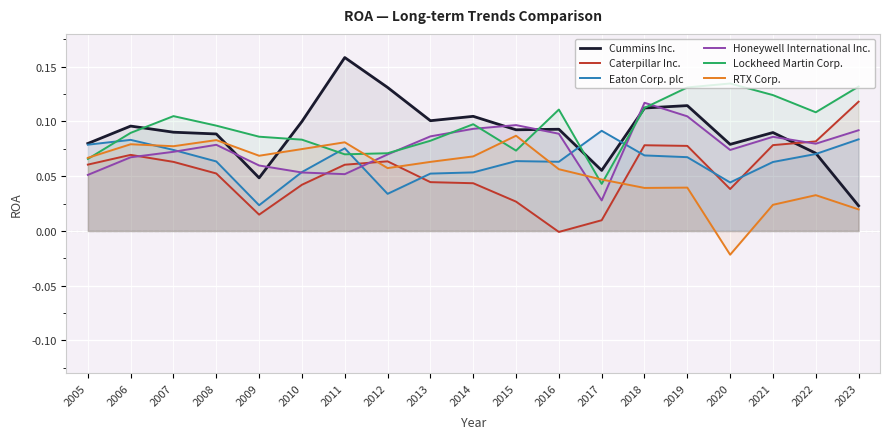

What is the difference between the second highest and second lowest values in the Cummins Inc. series?

0.1